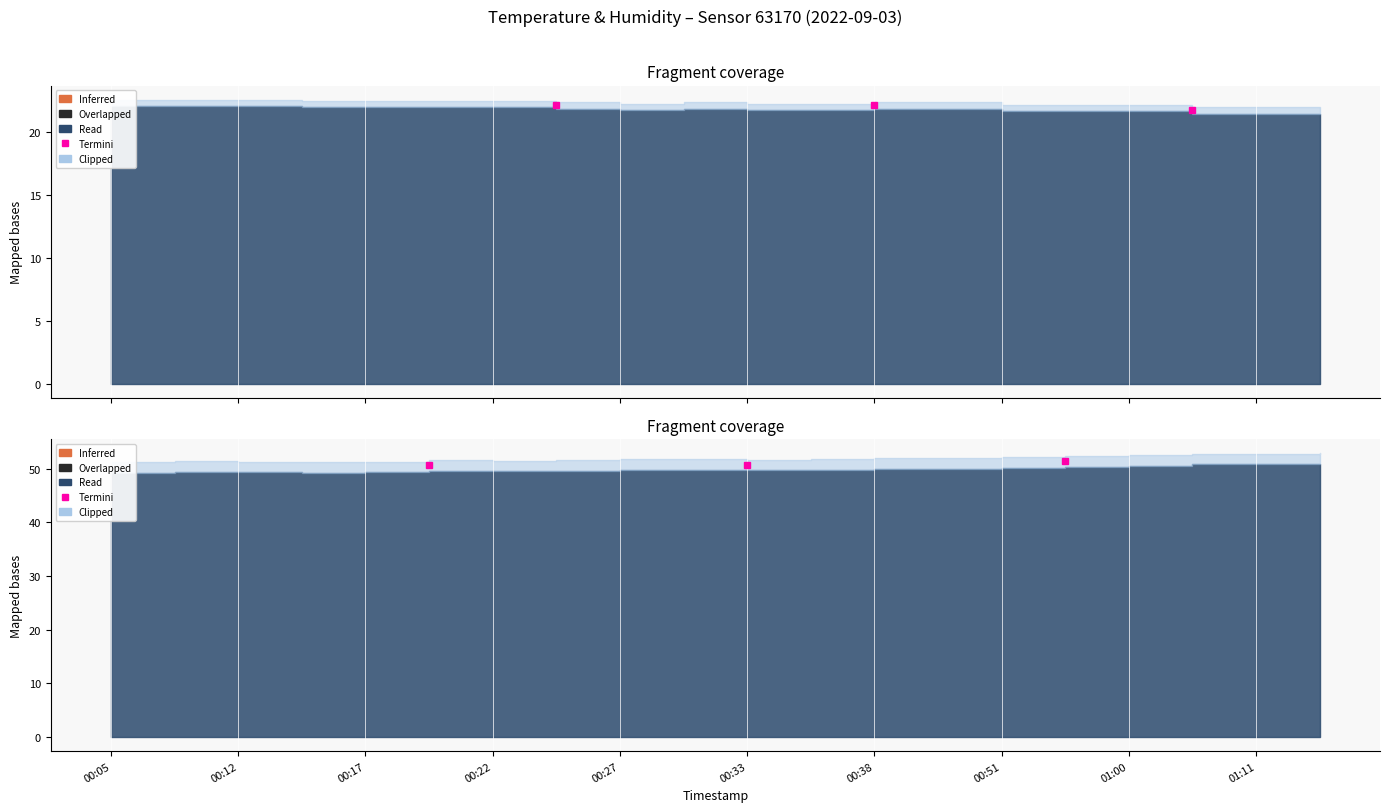

What is the difference between the highest and lowest values at 01:11?

29.3